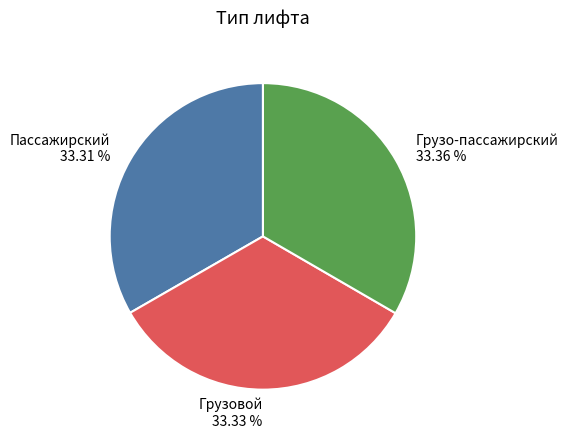

Approximately how many times larger is the value at Грузовой 33.33 % compared to Пассажирский 33.31 %?

1.0